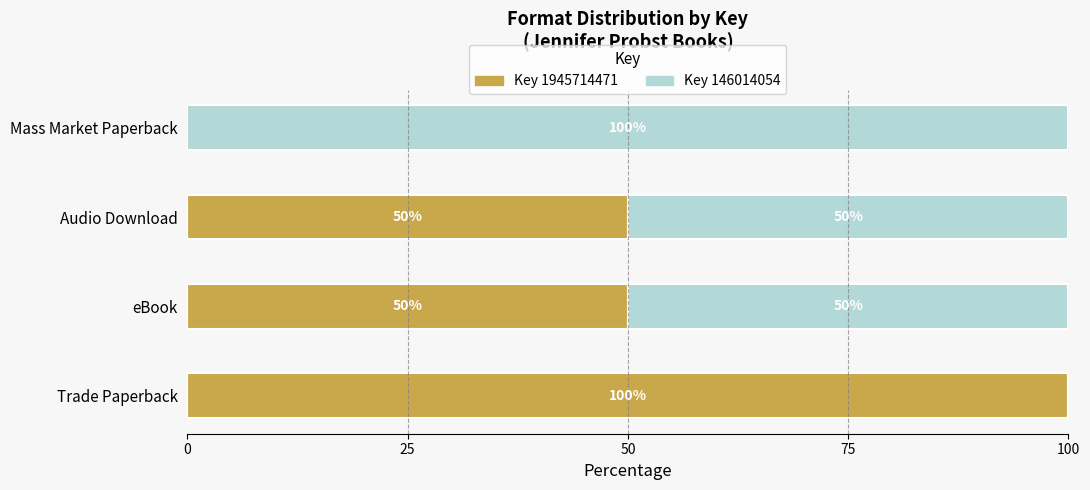

Is it true that Key 1945714471 equals 0 at Mass Market Paperback?

True